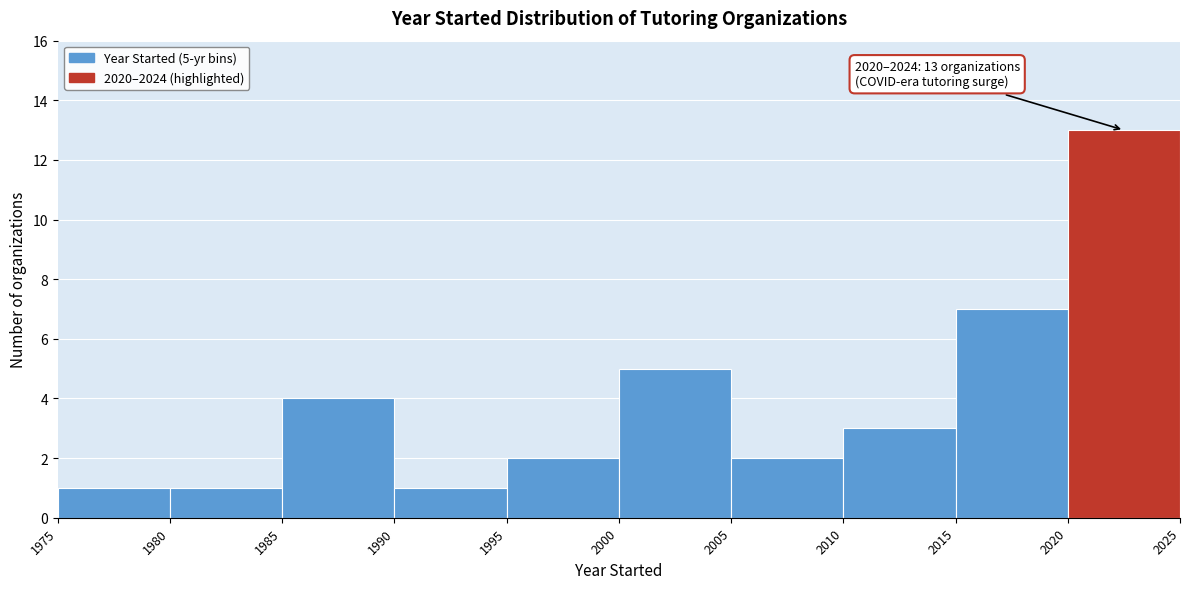

Over which range of the x-axis is the bar tallest?

2020 to 2025